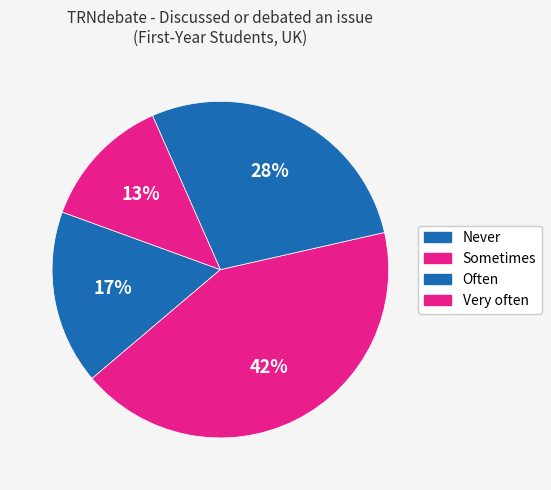

True or false: Never accounts for 11% of the total.

False